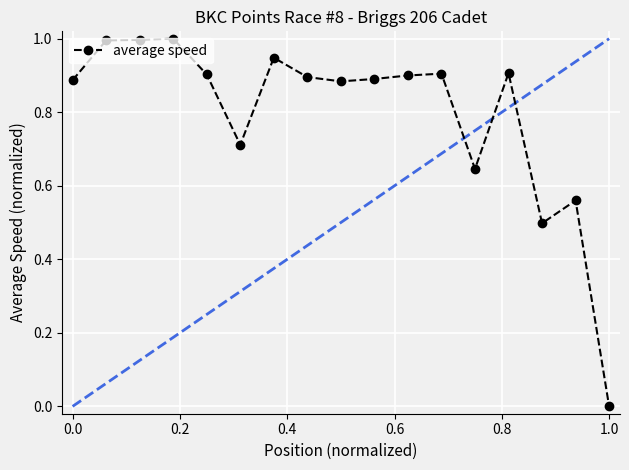

True or false: average speed has more than 2 points higher than both neighbors.

True